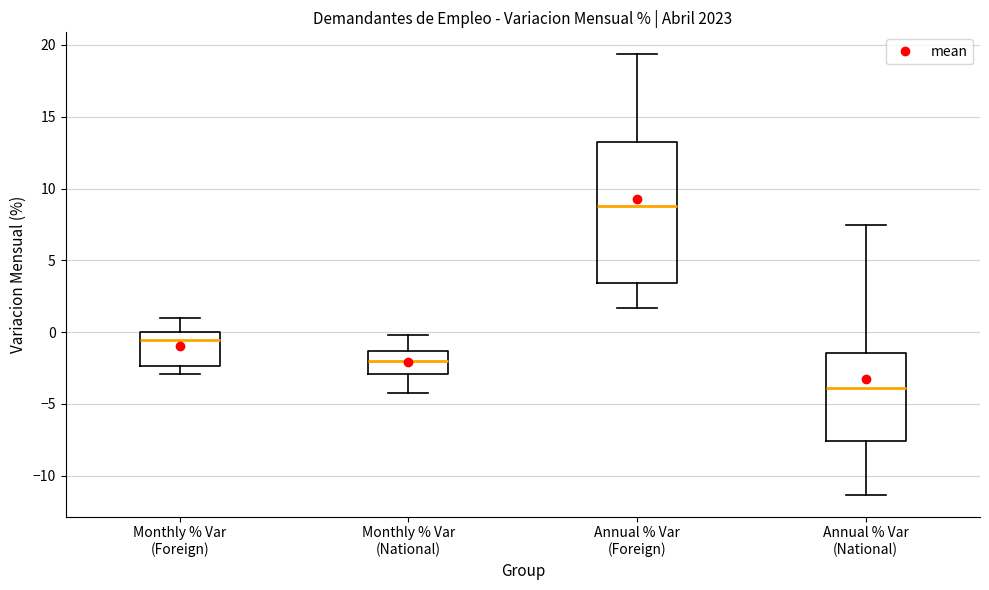

Reading left to right, read every box against the y-axis: the position of its median line, the range the box covers, and the ends of its whiskers. The values are not printed on the chart, so give them approximately, as read against the axis.

Monthly % Var (Foreign): median -0.5, box -2.5 to 0.0, whiskers -3.0 to 1.0
Monthly % Var (National): median -2.0, box -3.0 to -1.5, whiskers -4.0 to 0.0
Annual % Var (Foreign): median 9.0, box 3.5 to 13.0, whiskers 1.5 to 19.5
Annual % Var (National): median -4.0, box -7.5 to -1.5, whiskers -11.5 to 7.5